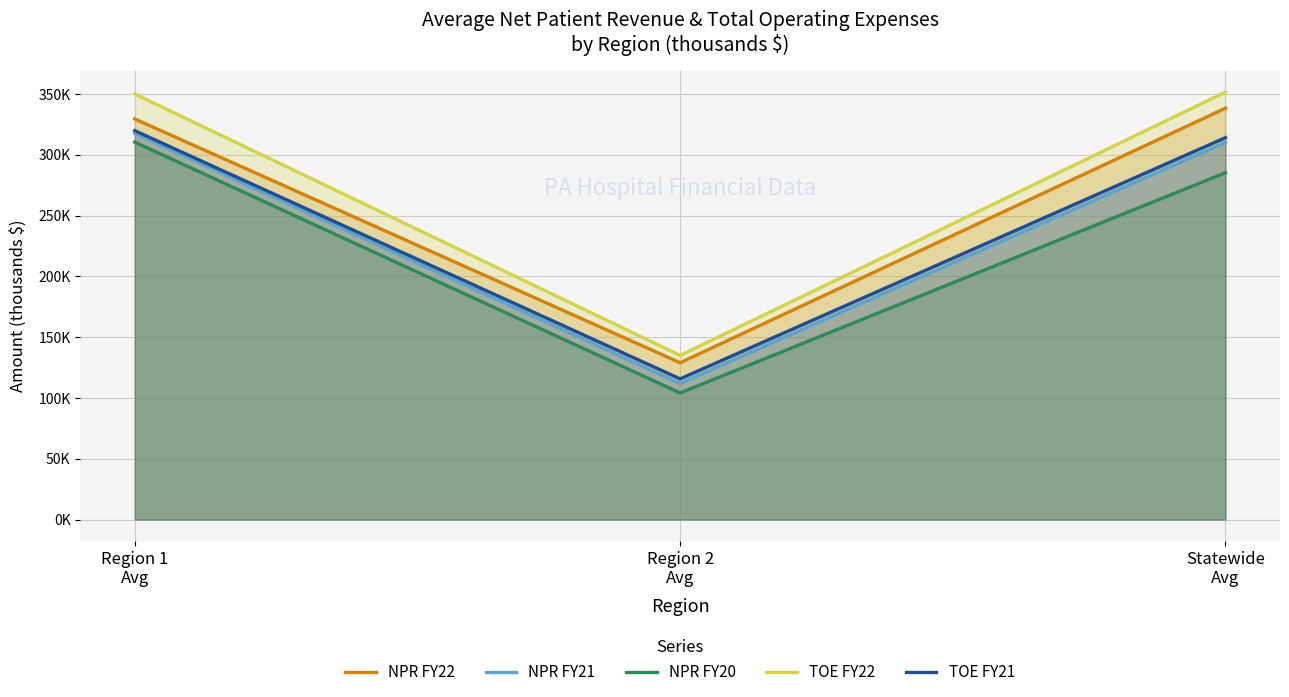

Is the value of NPR FY21 at Region 1
Avg greater than the value of NPR FY22 at Region 1
Avg?

No